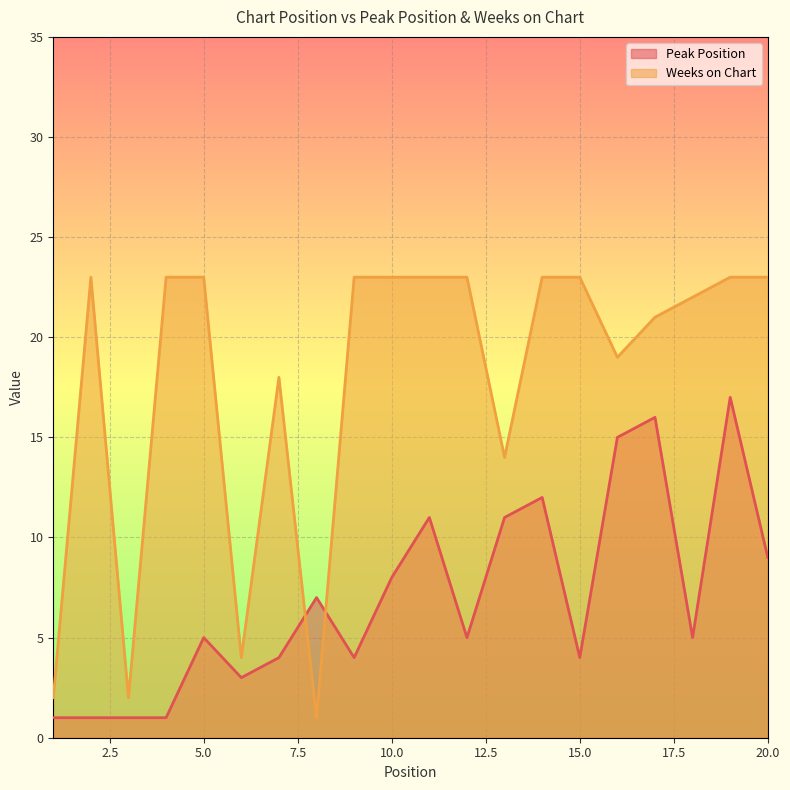

What is the spread (max minus min) of values at 5.0?

18